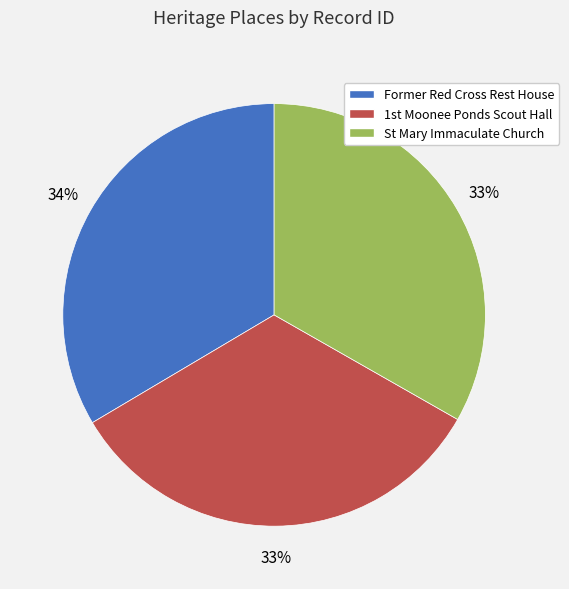

Is there any slice that represents more than half of the pie?

No